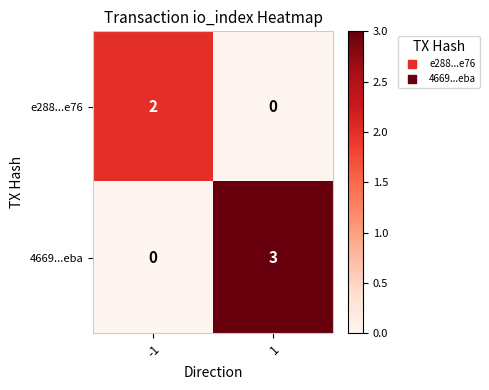

What is the sum of all 4669...eba values?

3